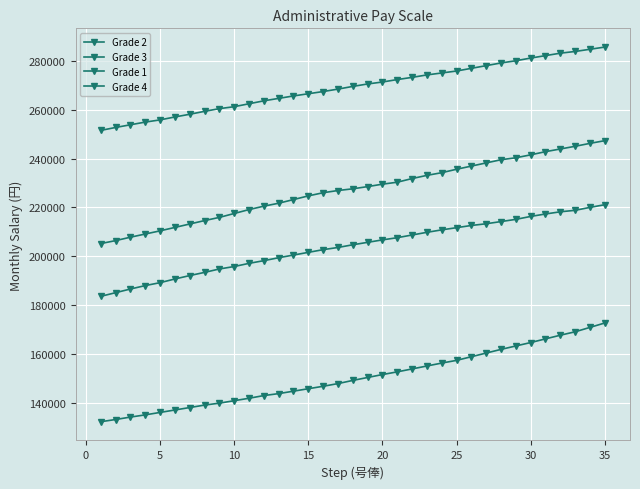

How many distinct data groups are displayed?

4